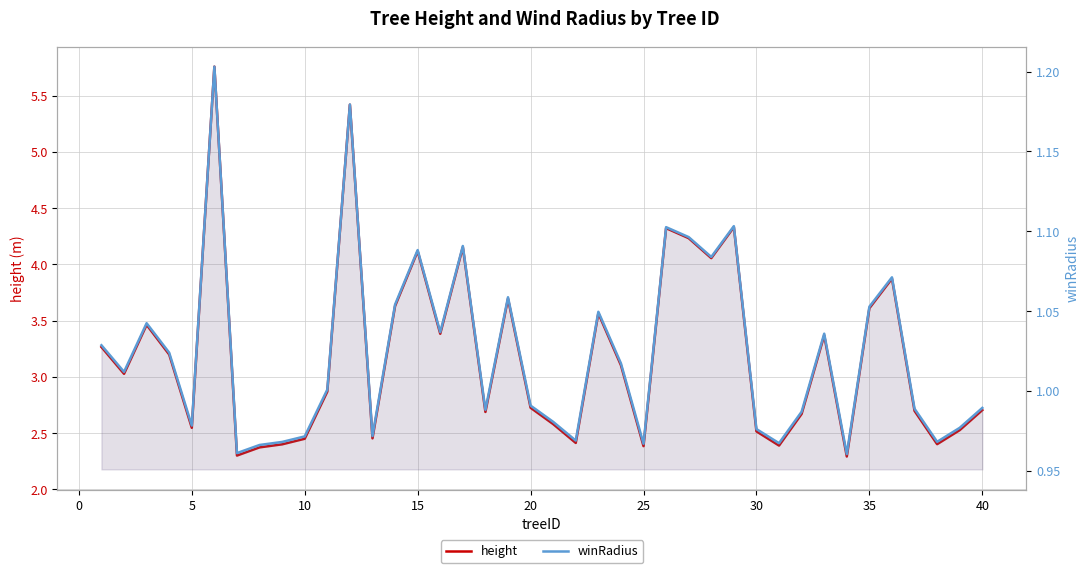

What is the minimum value shown in the chart?

1.0